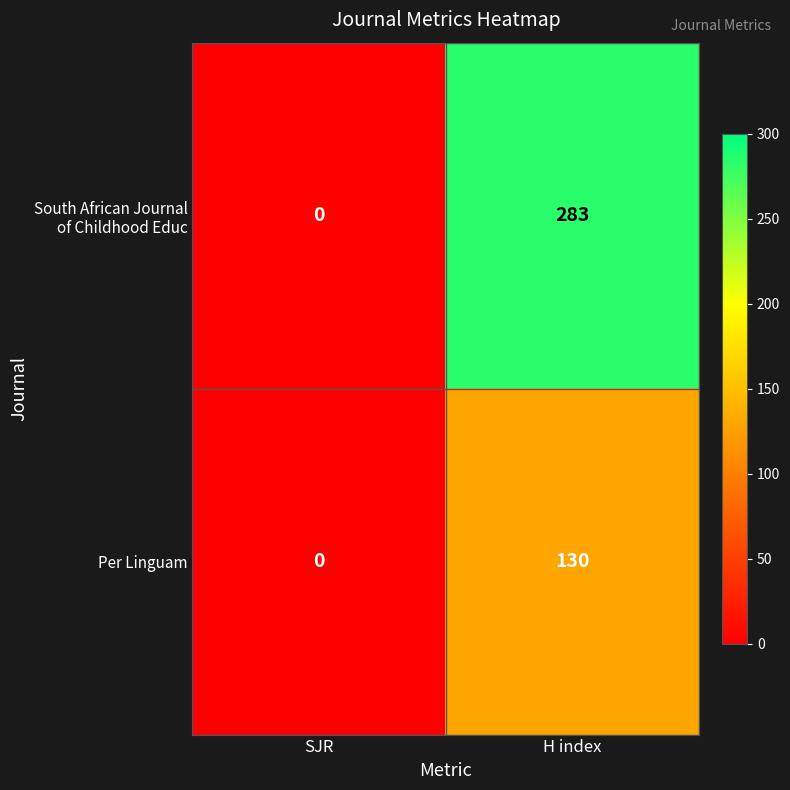

Is it true that Per Linguam equals 130 at H index?

True